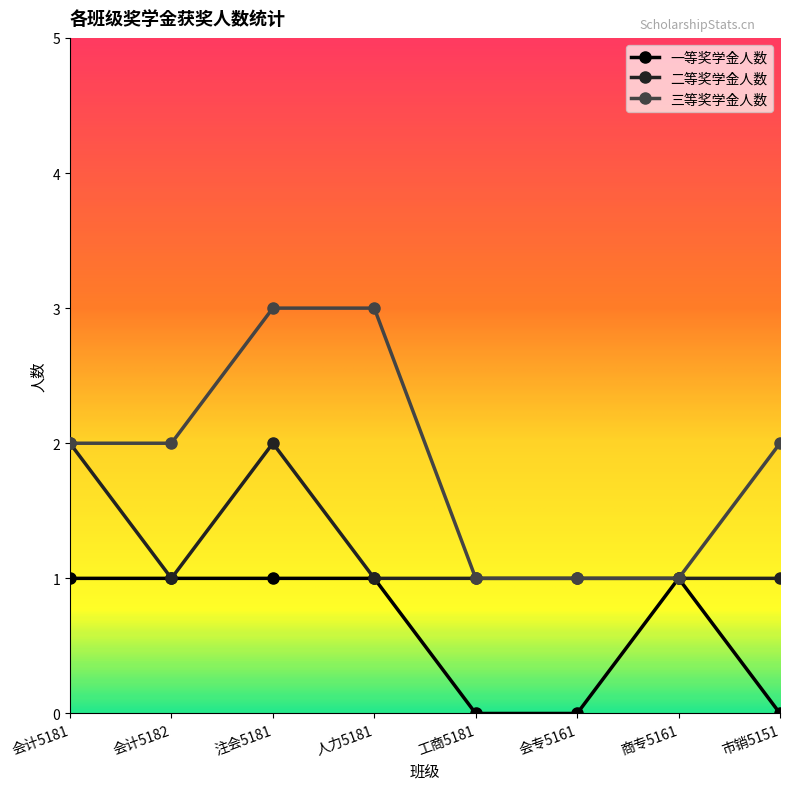

True or false: 三等奖学金人数 has a value of 2 at 市销5151.

True